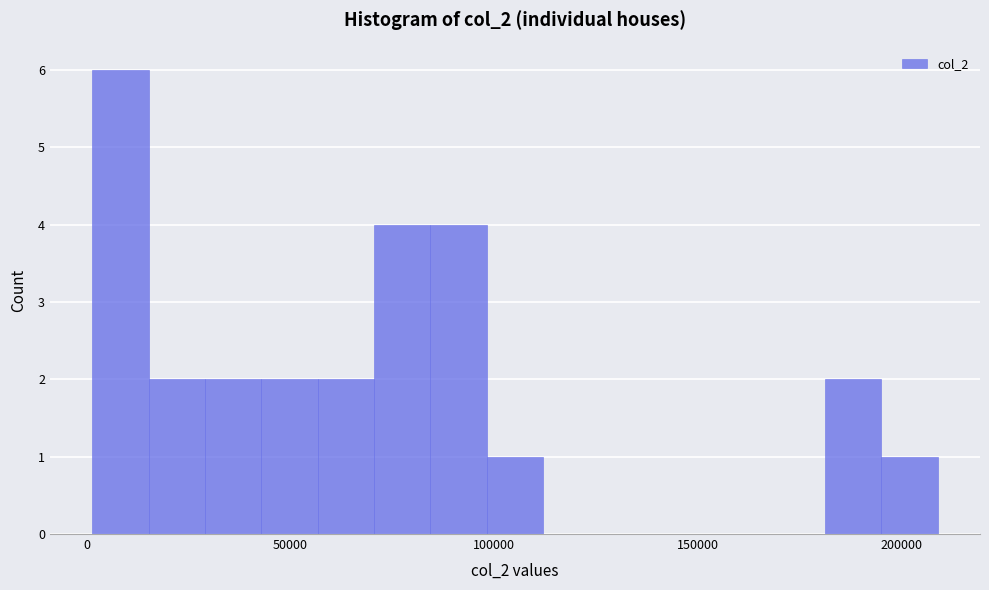

Read against the x-axis, roughly where is the centre of the tallest bar?

10000